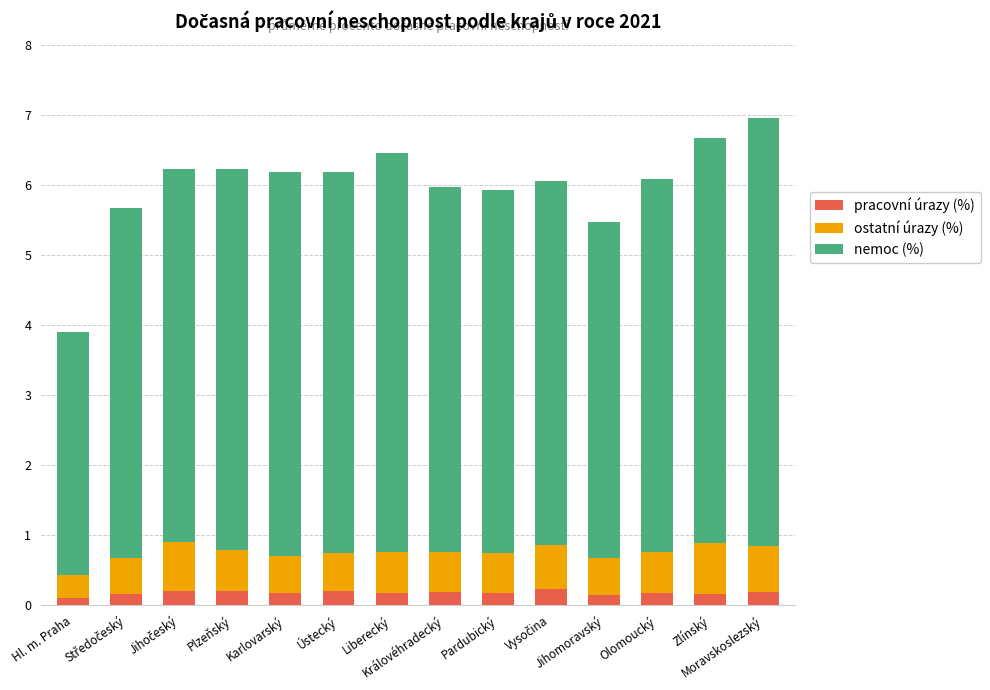

What is the average value of the ostatní úrazy (%) series?

0.6